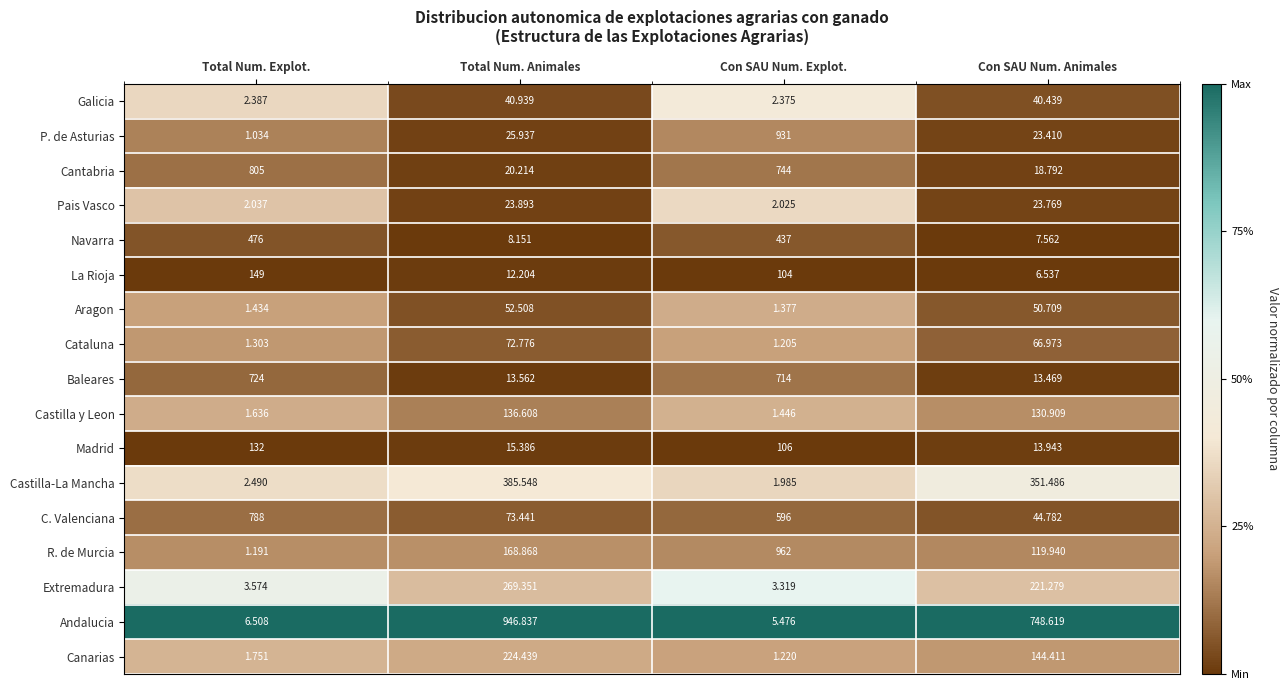

List the labels in order of Navarra value, largest first.

Total Num. Explot., Con SAU Num. Explot., Total Num. Animales, Con SAU Num. Animales